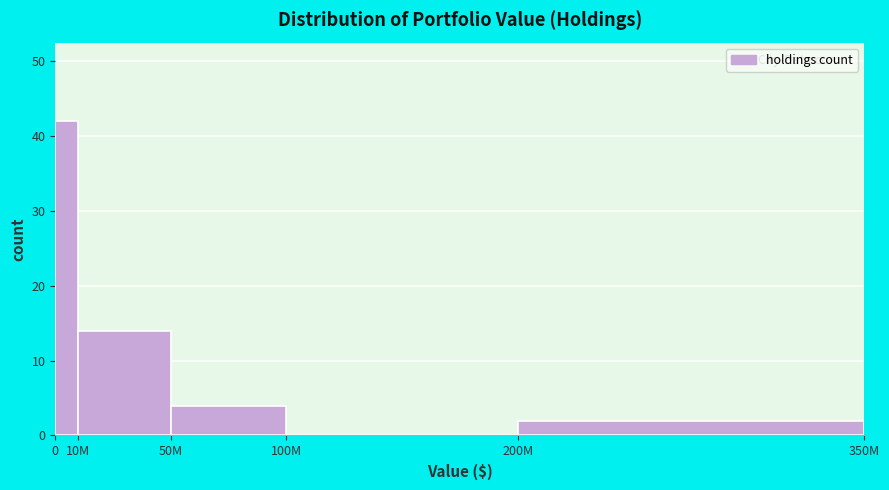

What is the greatest value displayed?

42